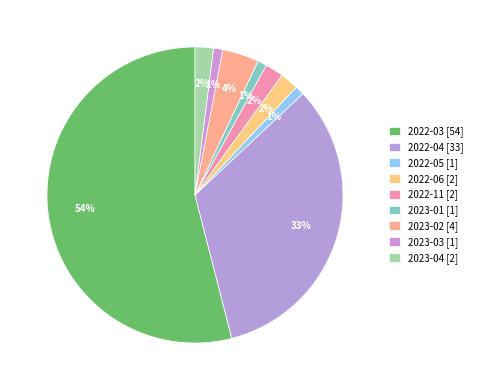

Which slice is the largest?

2022-03